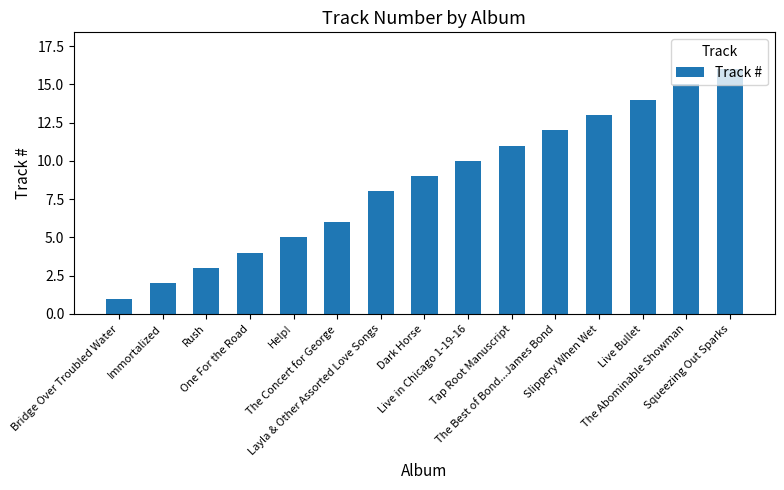

Reading left to right, what are all the values shown in this chart?

Bridge Over Troubled Water=1	Immortalized=2	Rush=3	One For the Road=4	Help!=5	The Concert for George=6	Layla & Other Assorted Love Songs=8	Dark Horse=9	Live in Chicago 1-19-16=10	Tap Root Manuscript=11	The Best of Bond...James Bond=12	Slippery When Wet=13	Live Bullet=14	The Abominable Showman=15	Squeezing Out Sparks=16